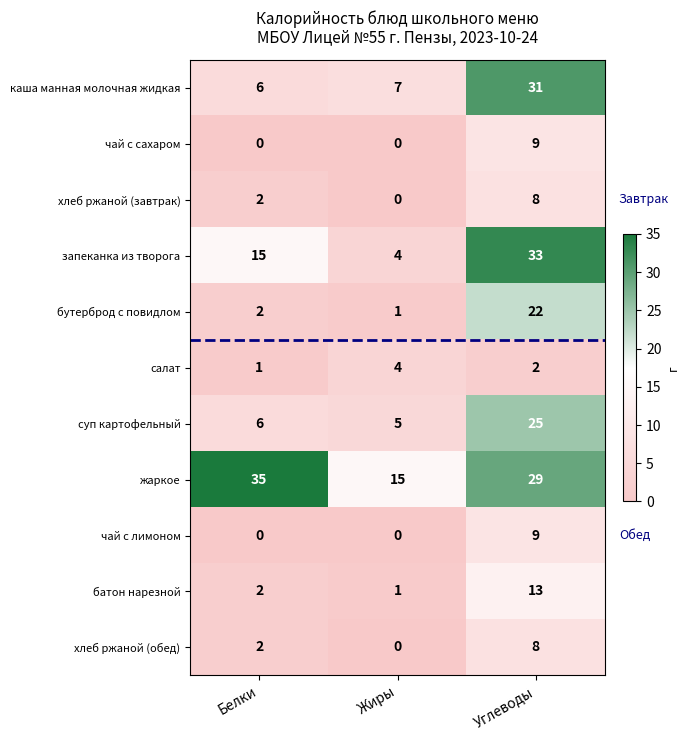

What is the total value across all series at Жиры?

37